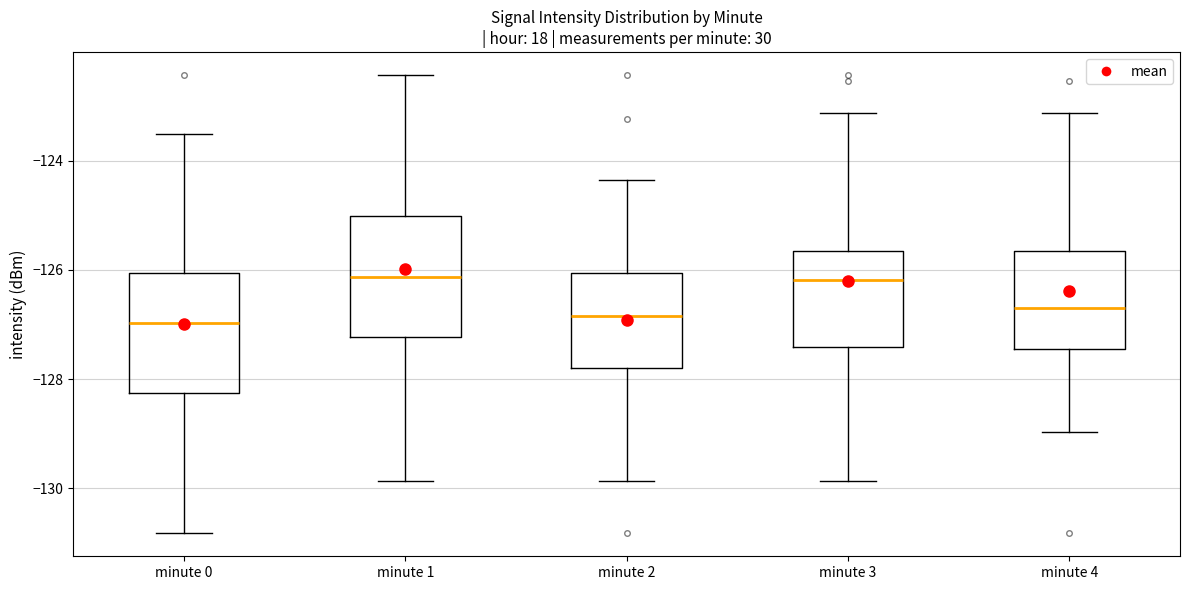

Reading left to right, read every box against the y-axis: the position of its median line, the range the box covers, and the ends of its whiskers. The values are not printed on the chart, so give them approximately, as read against the axis.

minute 0: median -127.0, box -128.2 to -126.0, whiskers -130.8 to -123.6
minute 1: median -126.2, box -127.2 to -125.0, whiskers -129.8 to -122.4
minute 2: median -126.8, box -127.8 to -126.0, whiskers -129.8 to -124.4
minute 3: median -126.2, box -127.4 to -125.6, whiskers -129.8 to -123.2
minute 4: median -126.8, box -127.4 to -125.6, whiskers -129.0 to -123.2